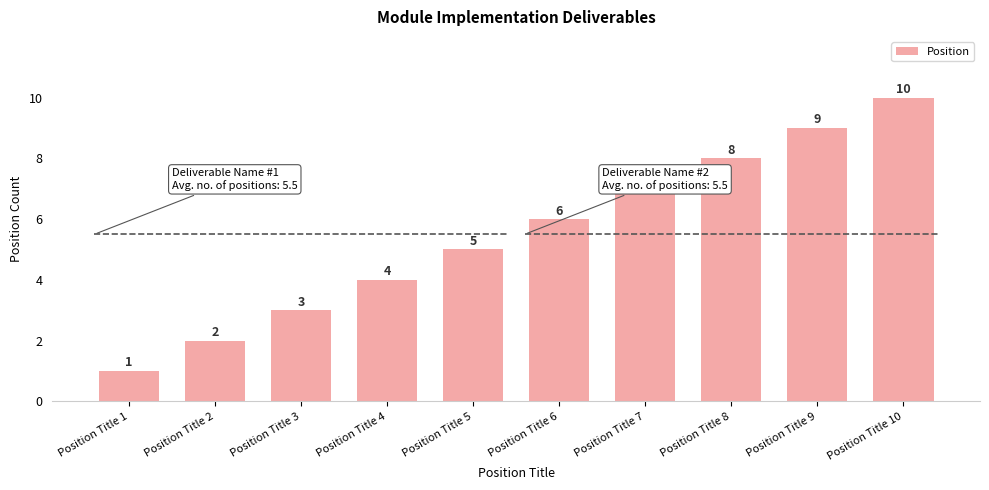

How many distinct data groups are displayed?

1